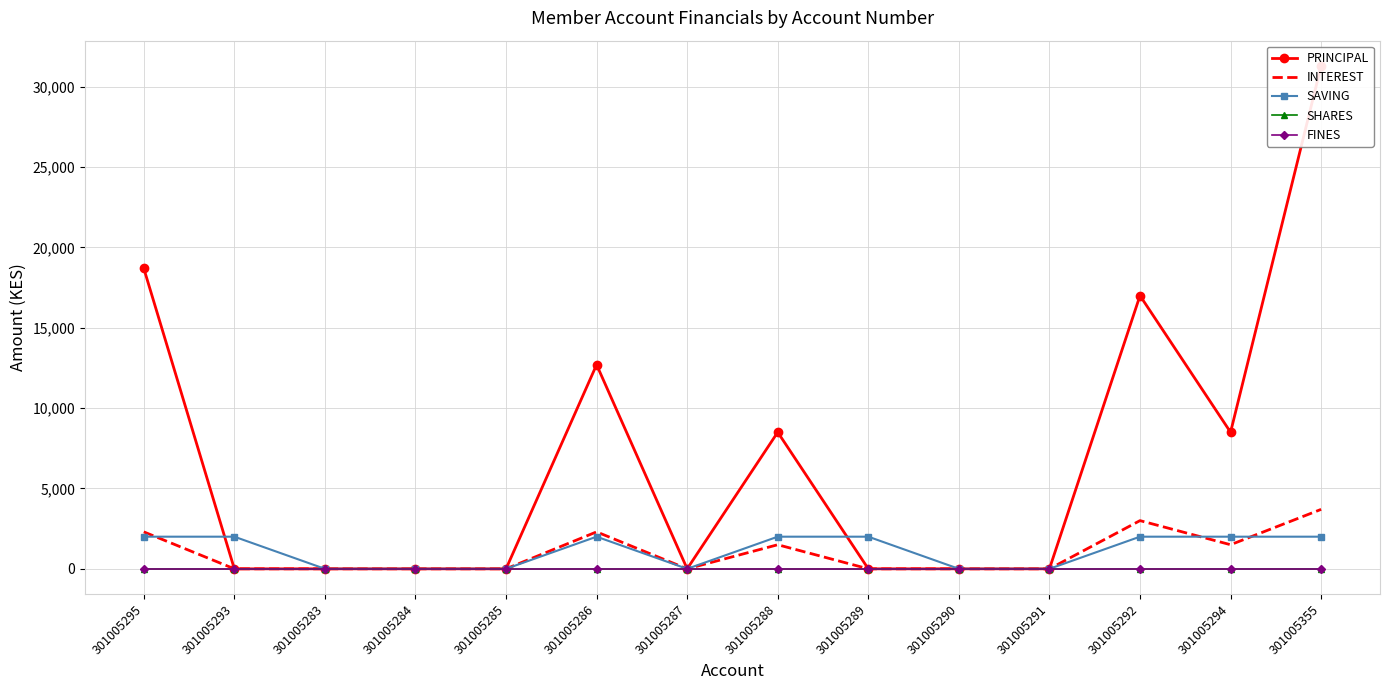

Is this an area chart (filled region under the line)?

No